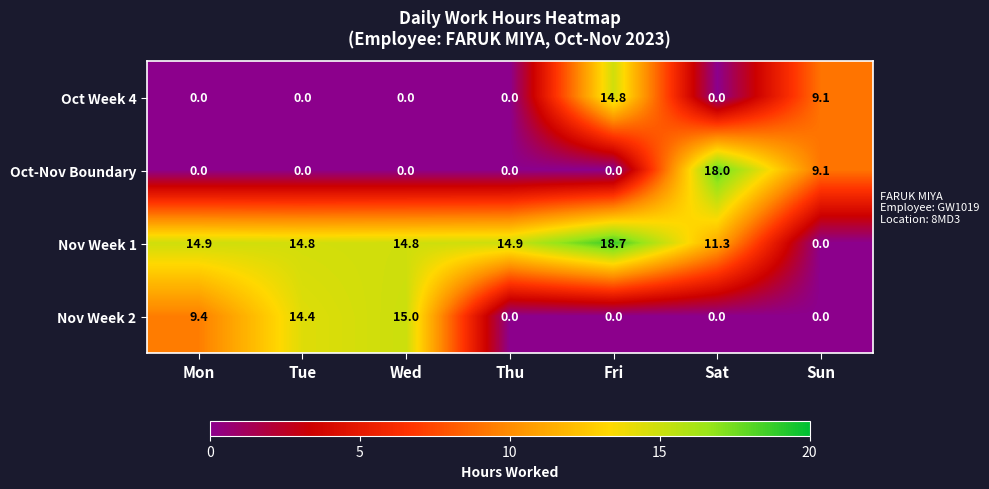

What is the difference between the highest and lowest values at Mon?

14.9